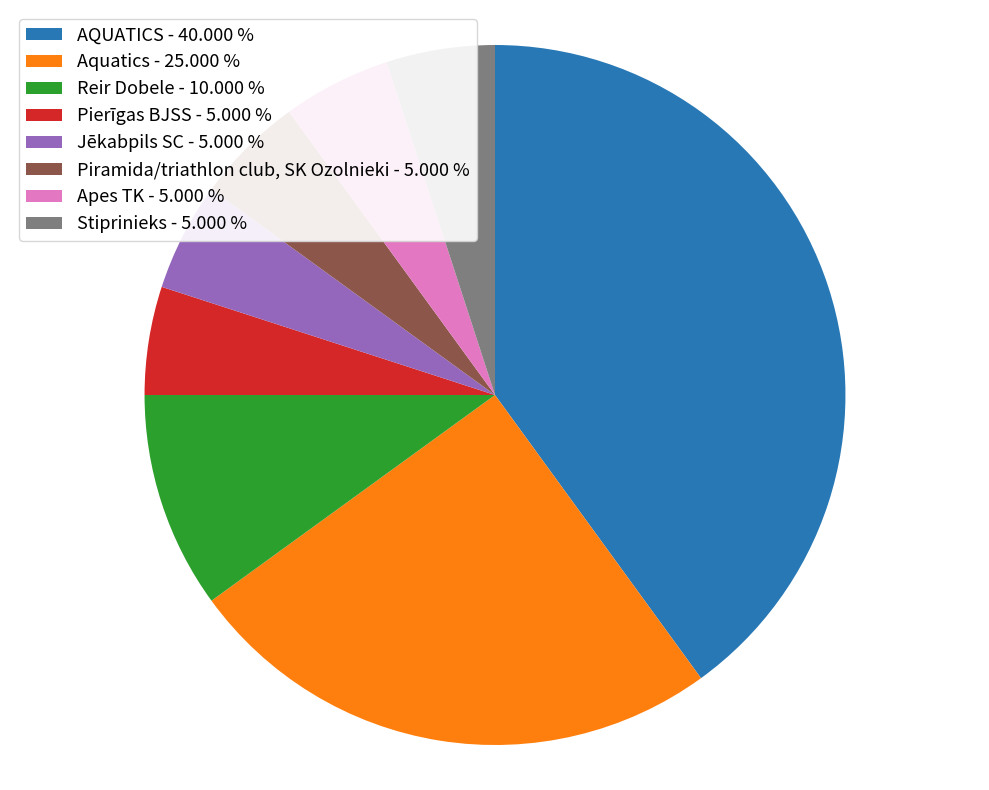

Is Apes TK the majority of the pie?

No